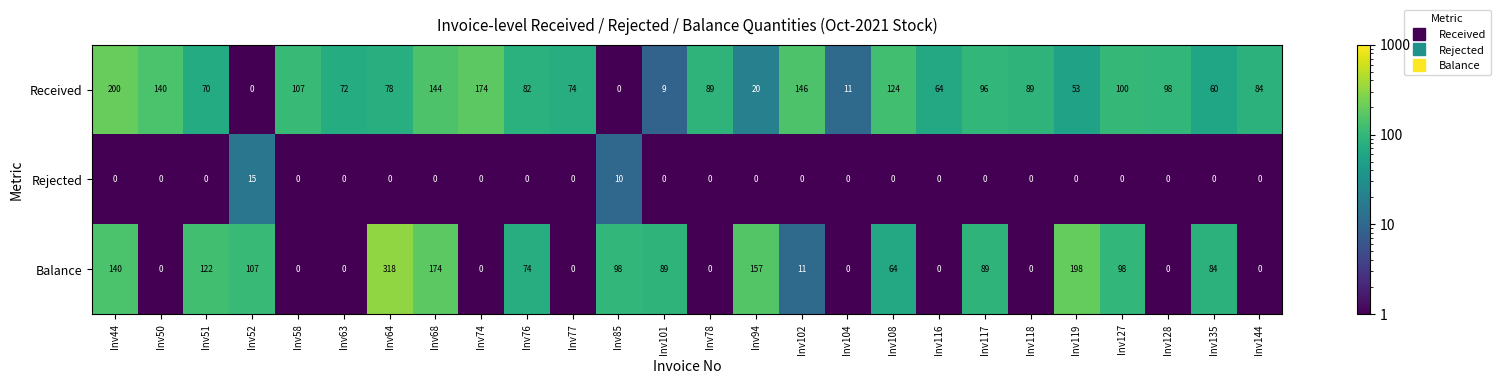

At how many categories does at least one series exceed 14?

25